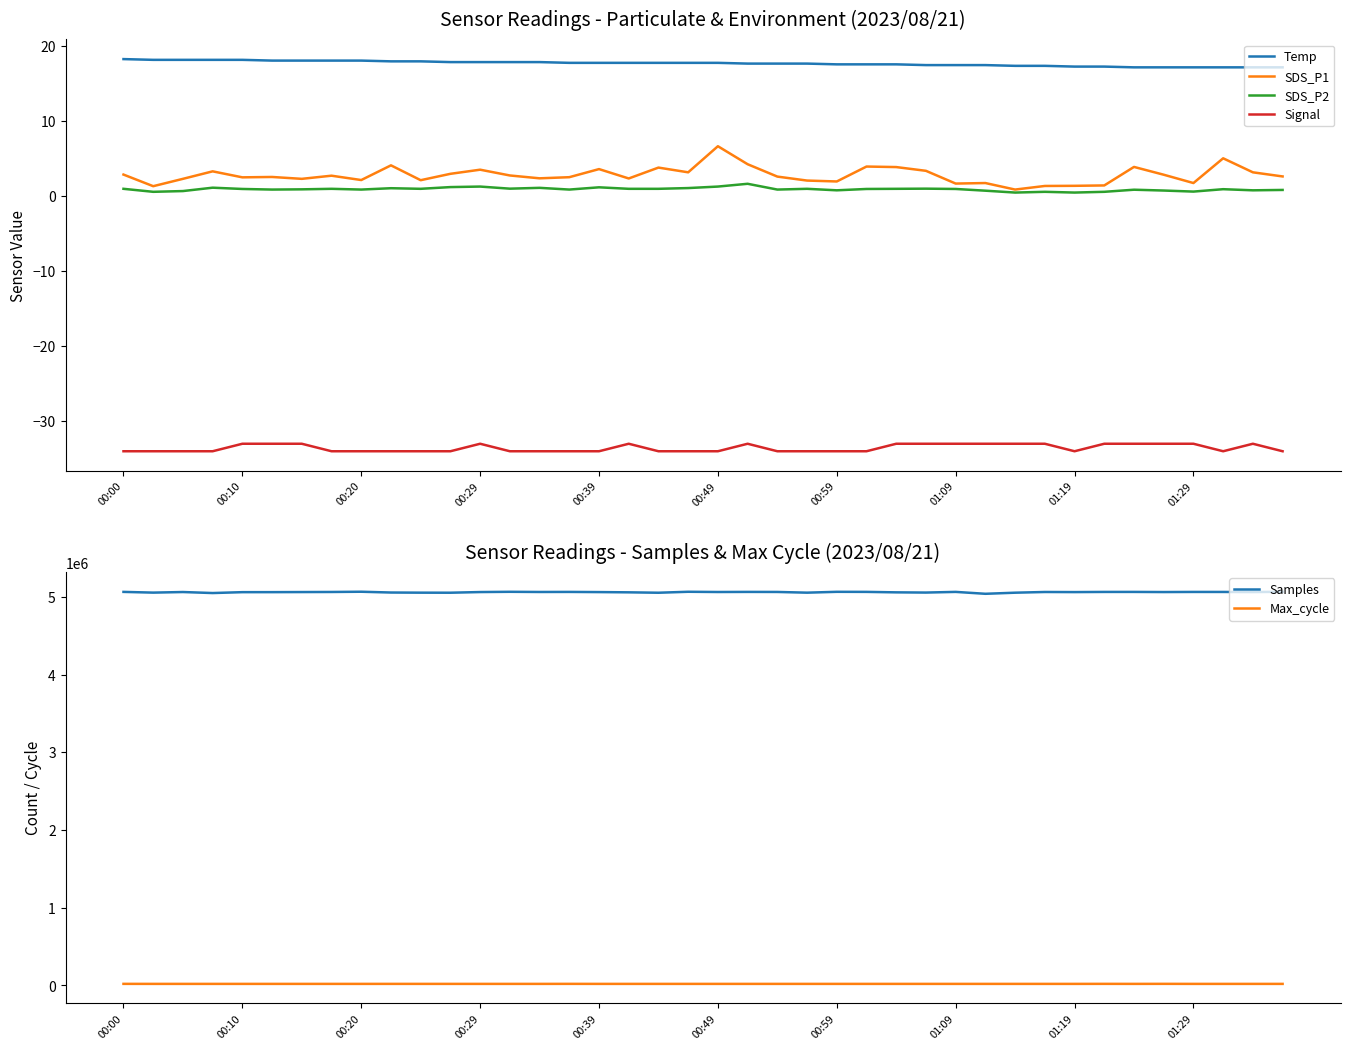

What is the difference between the second highest and minimum values in the Max_cycle series?

433